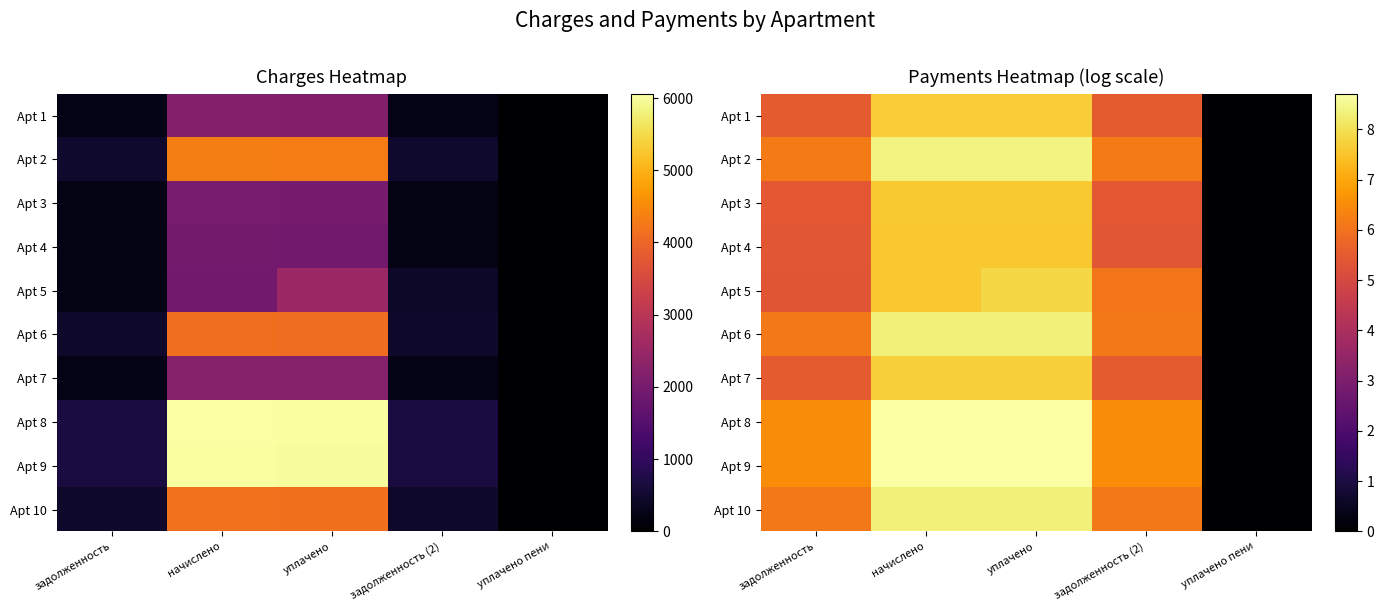

What is the difference between the second highest and minimum values in the Apt 1 series?

7.7